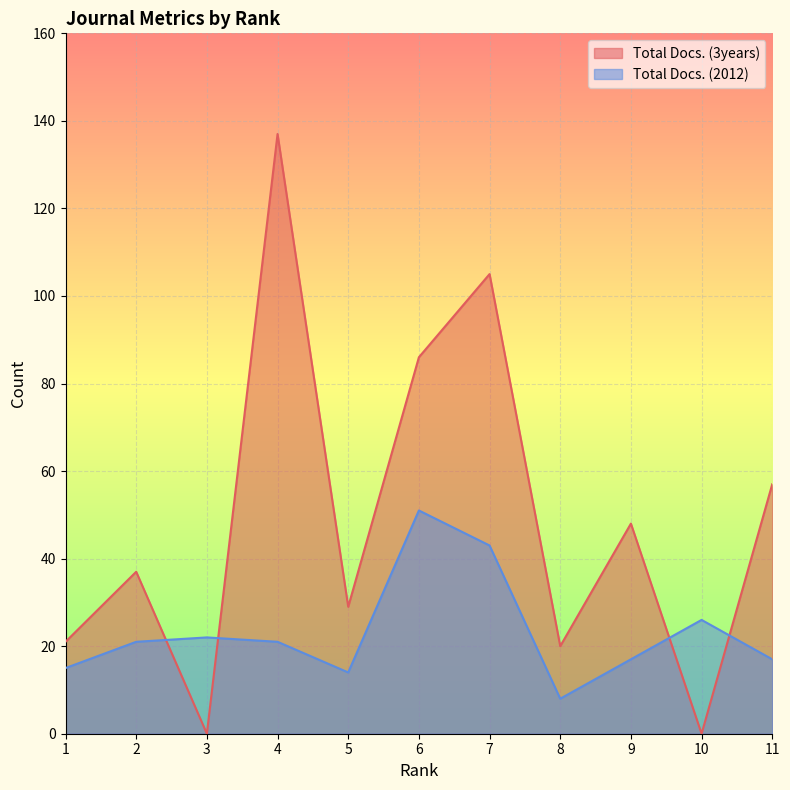

Does the chart display data point markers on the line(s)?

No